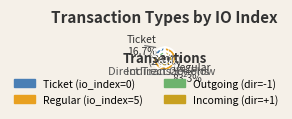

What is the change in value from Ticket (io_index=0) to Regular (io_index=5)?

+5